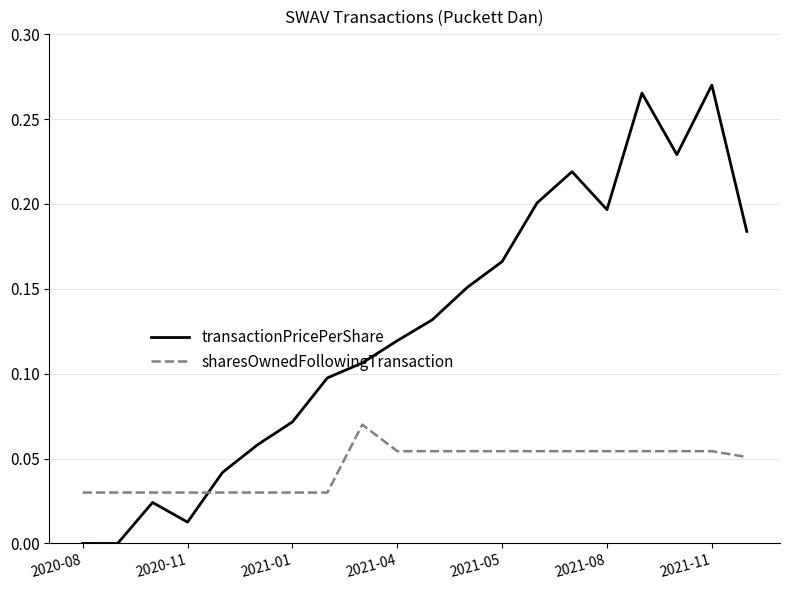

Which series has the largest total across all categories?

transactionPricePerShare